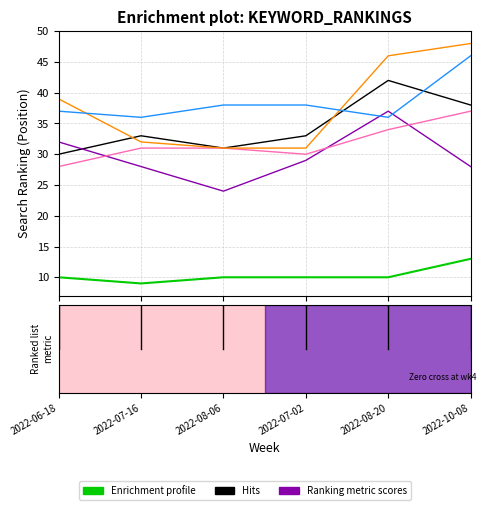

How many distinct data groups are displayed?

6